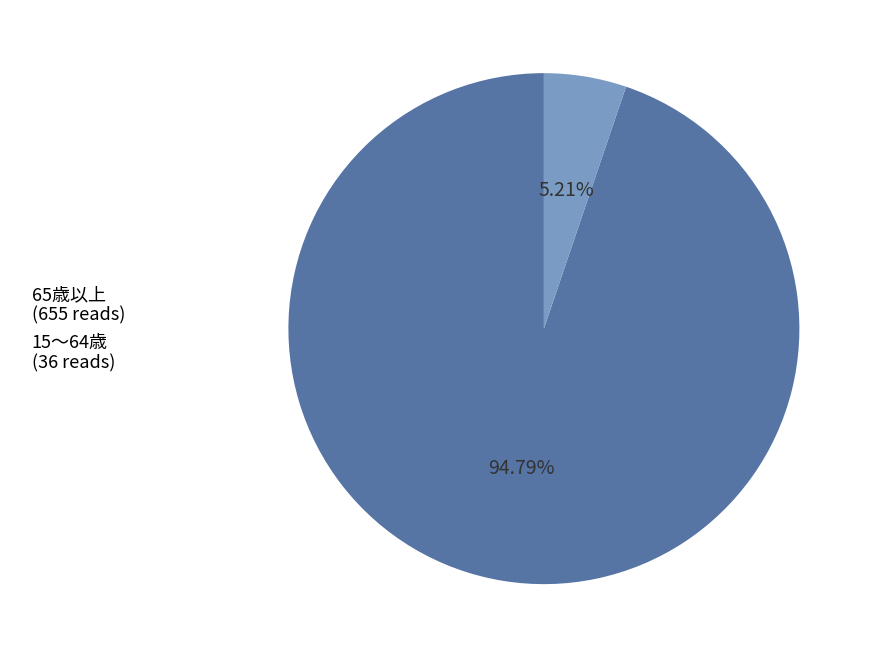

Does 15～64歳 (36 reads) account for over 50% of the chart?

No